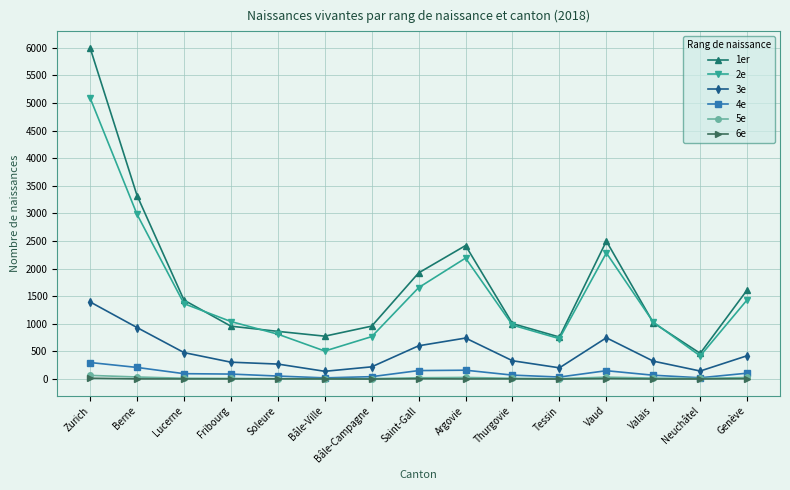

What is the label of the 5th point from the right?

Tessin